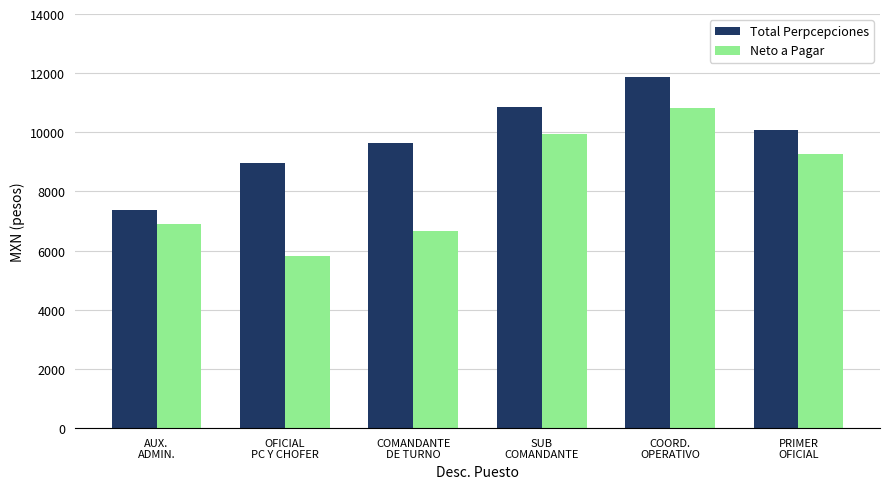

How many groups of bars are there?

6